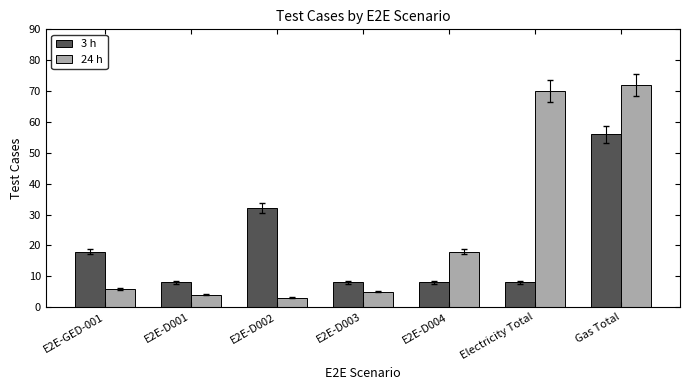

True or false: 3 h has a value of 99 at Gas Total.

False